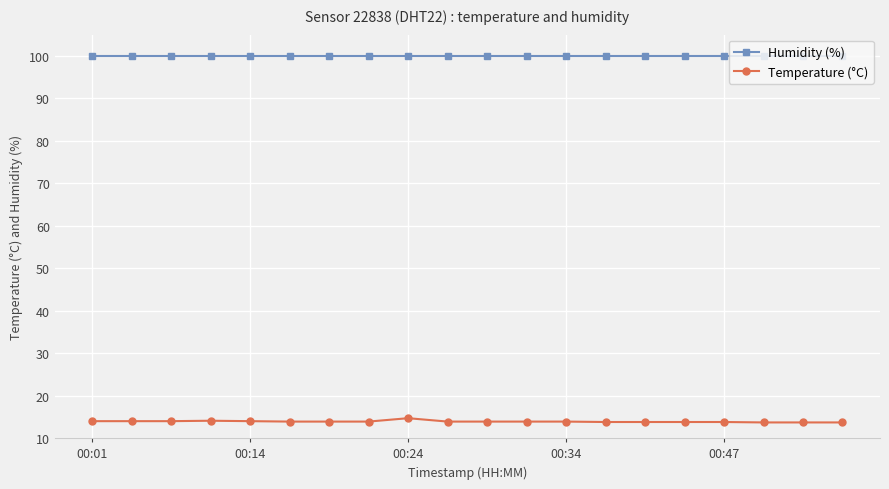

What is the sum of all Temperature (°C) values?

278.4